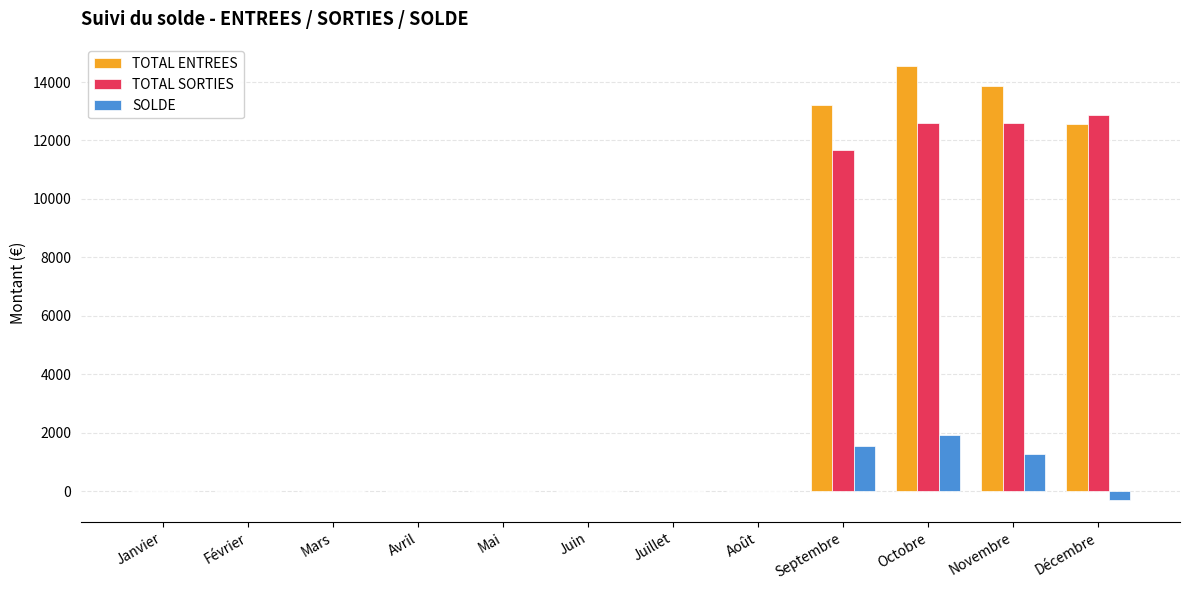

The value of TOTAL ENTREES at Juillet is -9236.6. True or false?

False